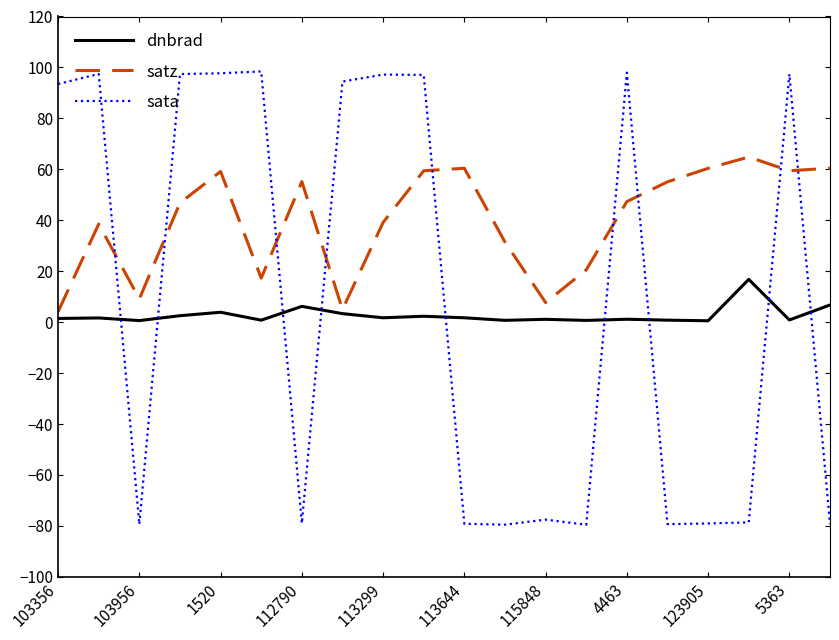

How many lines are shown in the chart?

3